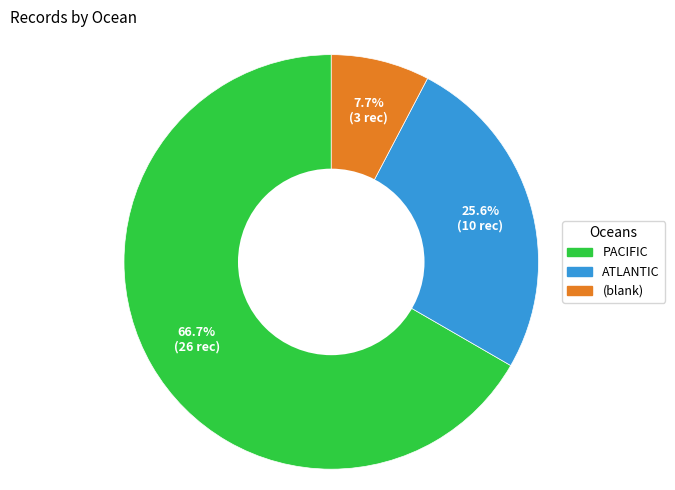

To the nearest percent, what is the average slice percentage?

33%